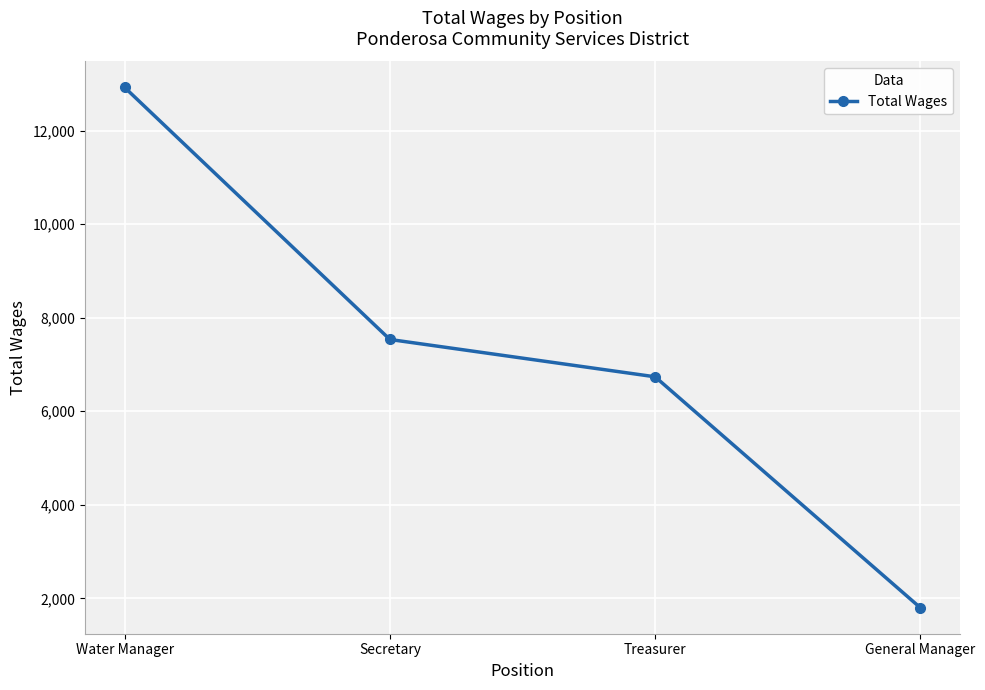

What is the sum of the values at Water Manager and Secretary?

20458